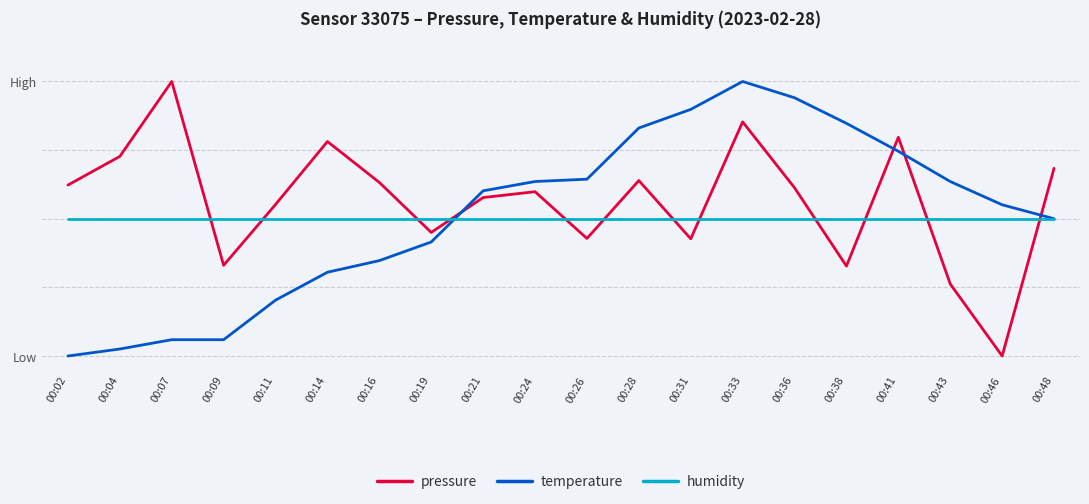

What are all the series names shown in the legend?

pressure, temperature, humidity